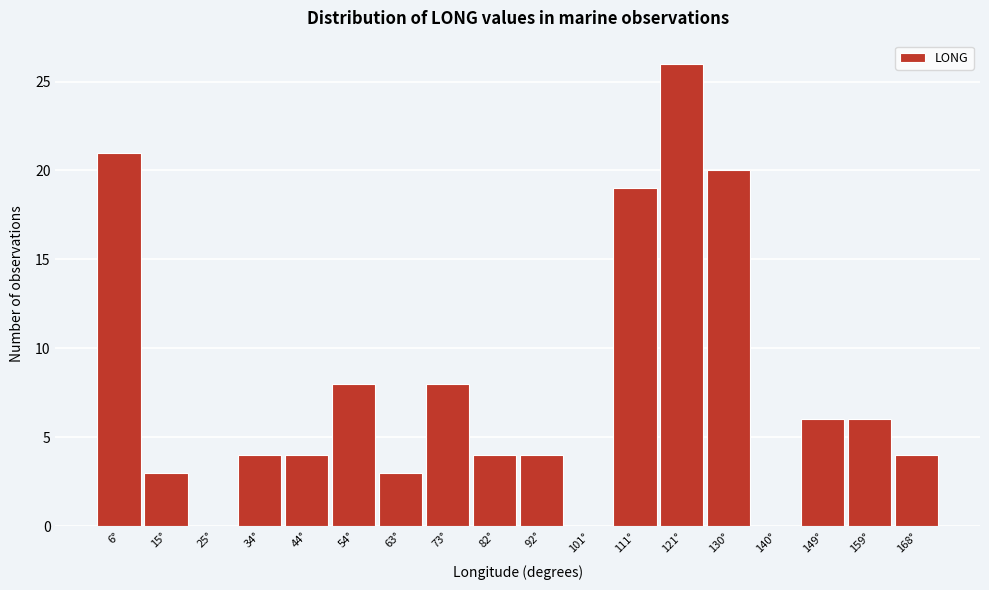

Reading left to right, list all the values displayed in this chart.

6°=21	15°=3	25°=0	34°=4	44°=4	54°=8	63°=3	73°=8	82°=4	92°=4	101°=0	111°=19	121°=26	130°=20	140°=0	149°=6	159°=6	168°=4